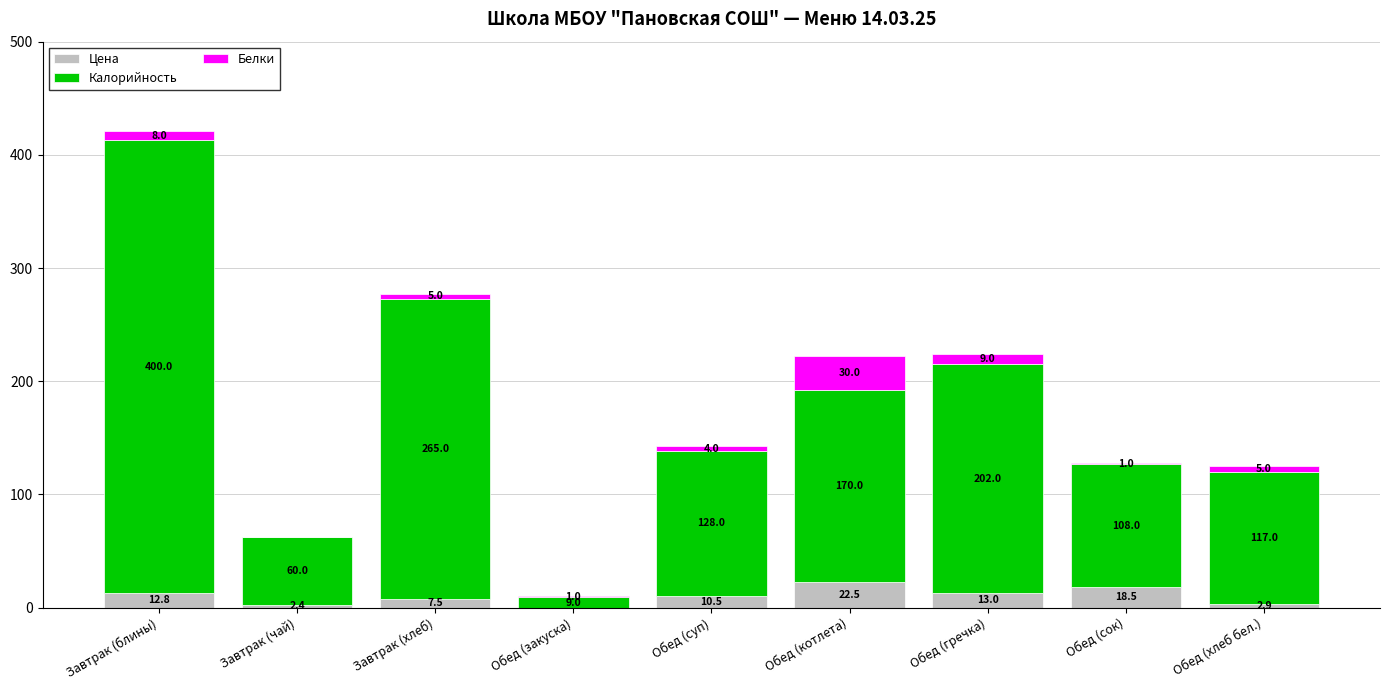

True or false: Цена has a value of 22.5 at Обед (котлета).

True